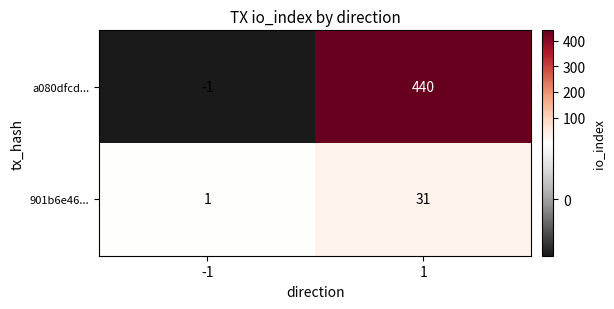

Which series has the largest range (max minus min)?

a080dfcd...